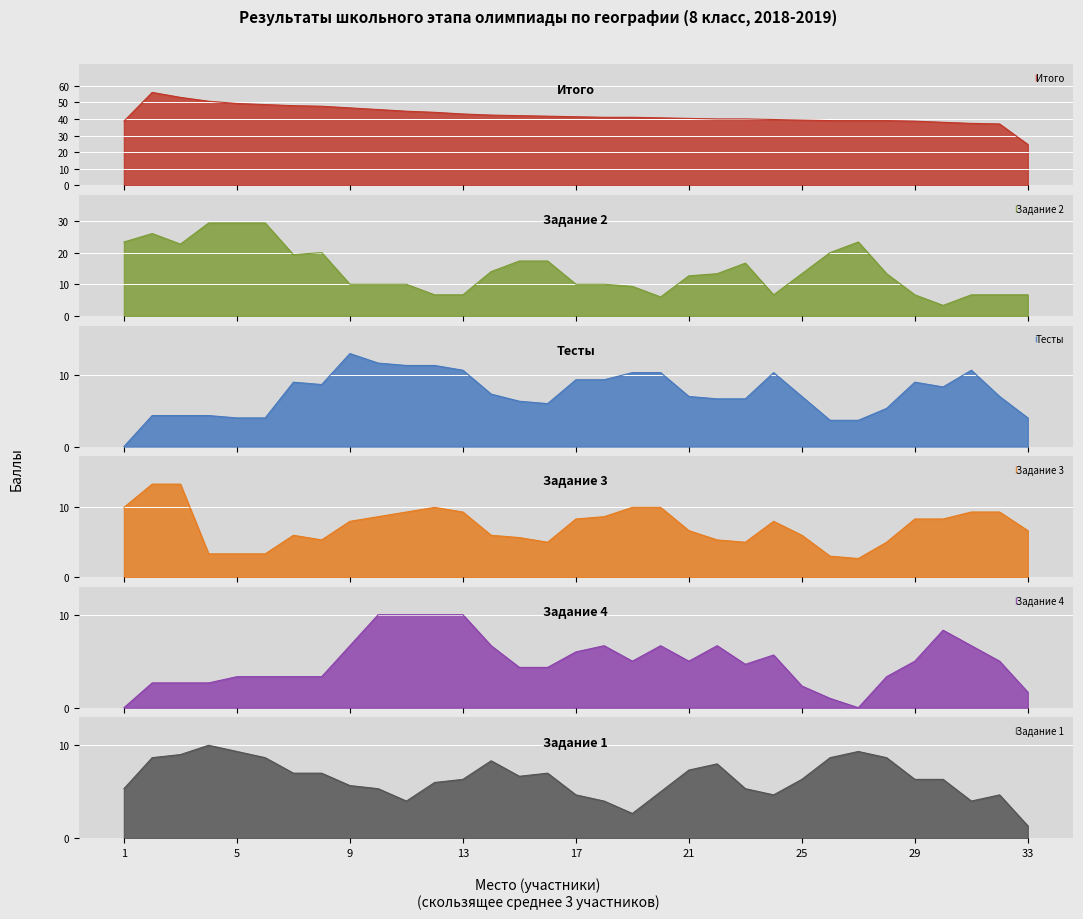

What is the minimum value for Итого?

24.7